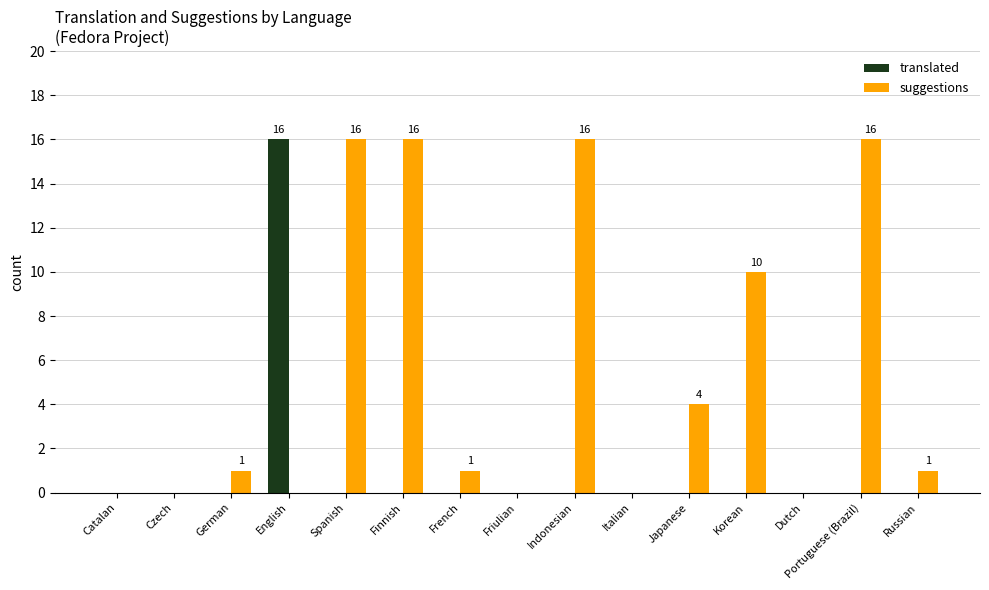

True or false: suggestions has a value of 1 at French.

True